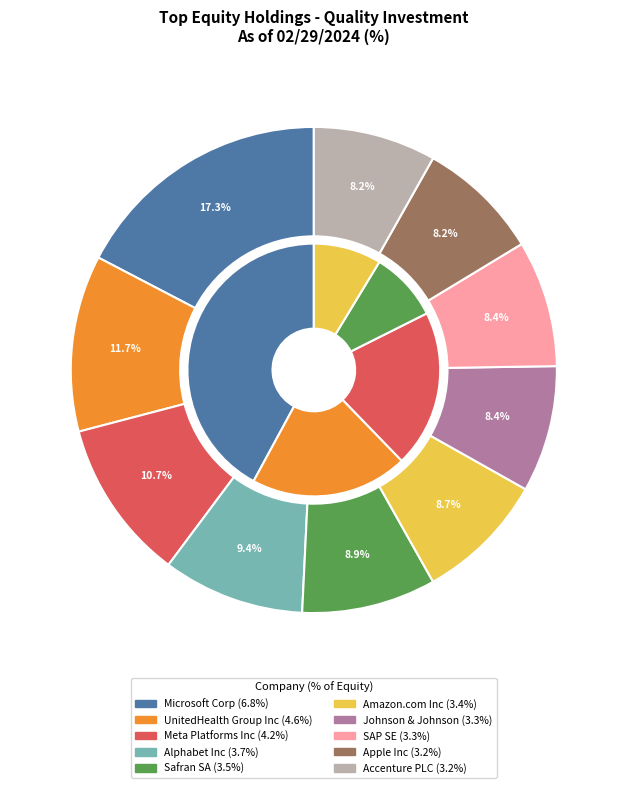

Does Apple Inc account for over 50% of the chart?

No